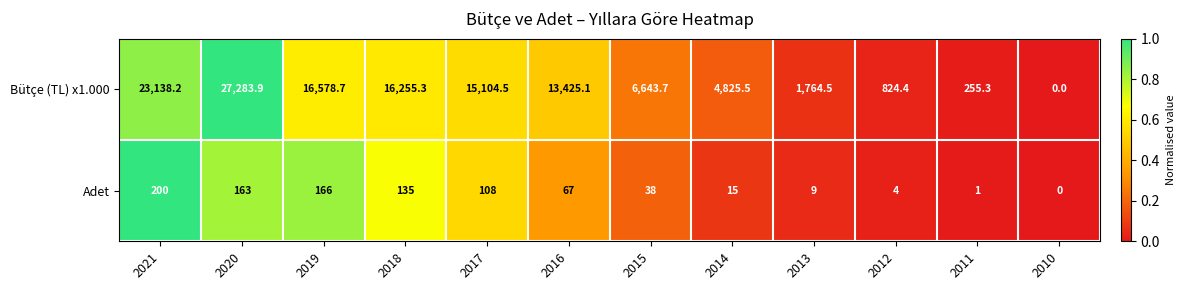

Rank the series by their maximum value, from highest to lowest.

Bütçe (TL) x1.000, Adet